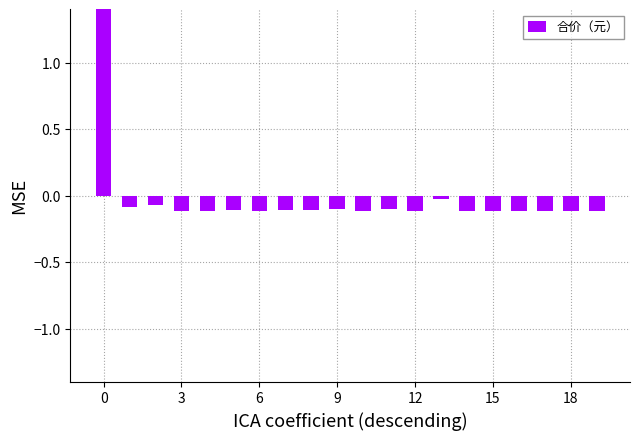

What is the smallest value displayed?

-0.1